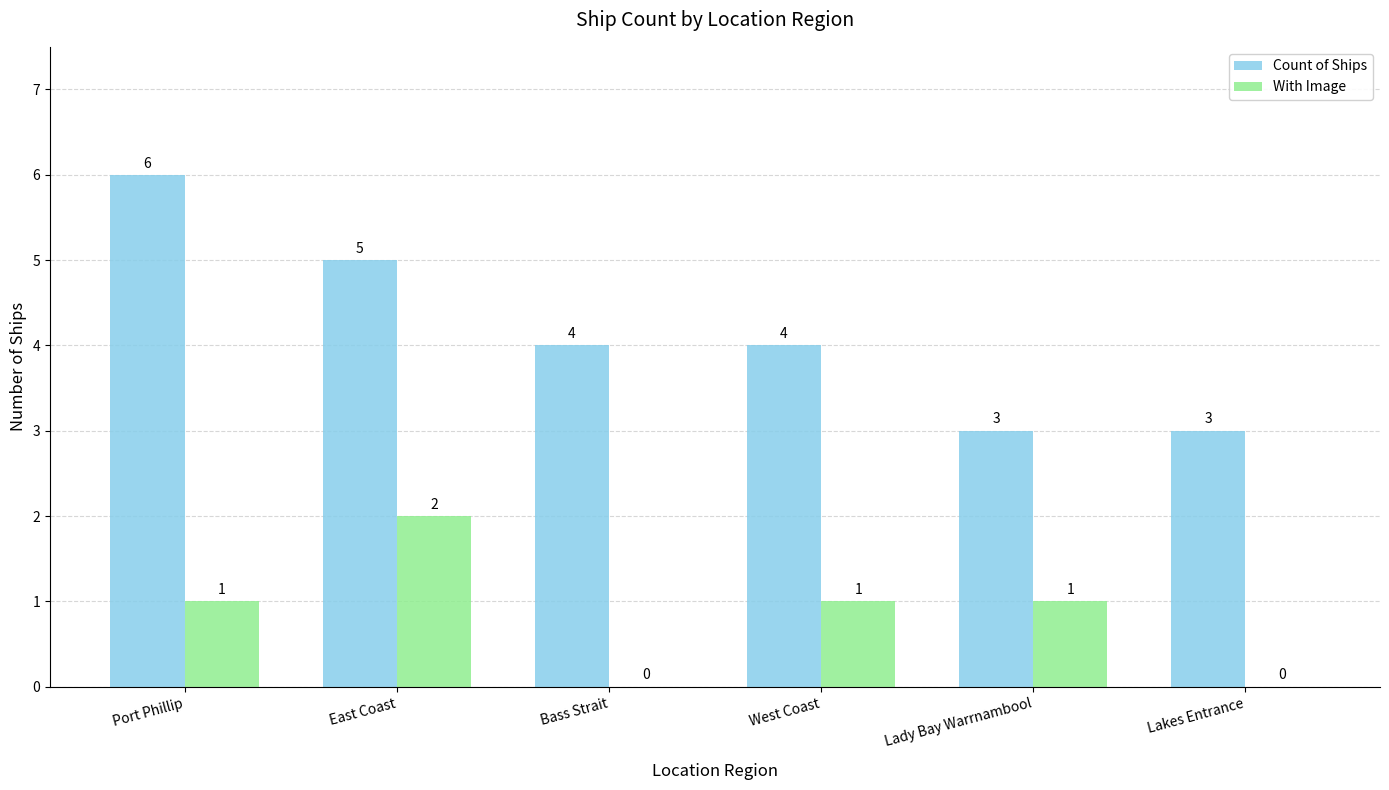

Which series changed the most between East Coast and Bass Strait?

With Image